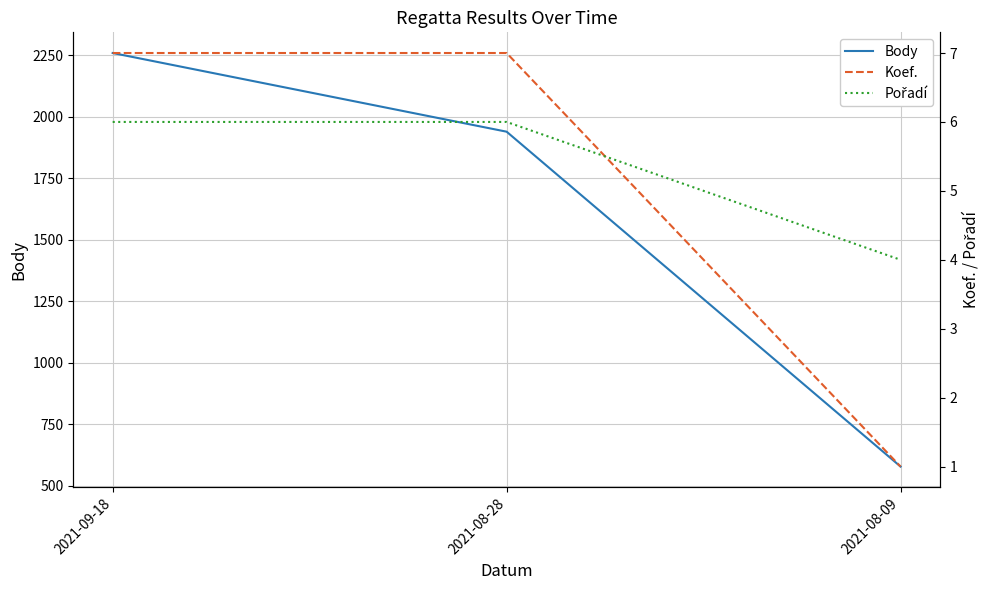

Count the number of categories in the chart.

3